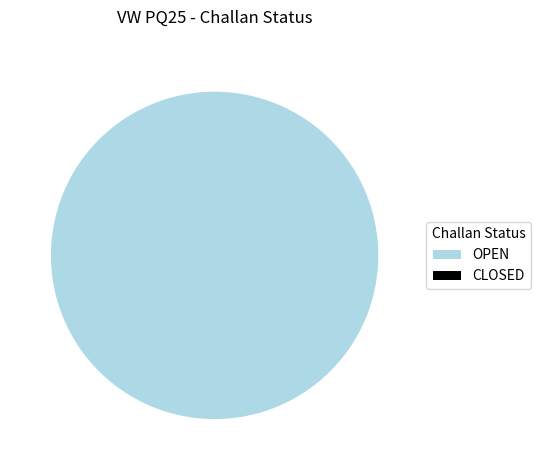

Do CLOSED and OPEN together represent more than half of the pie?

Yes